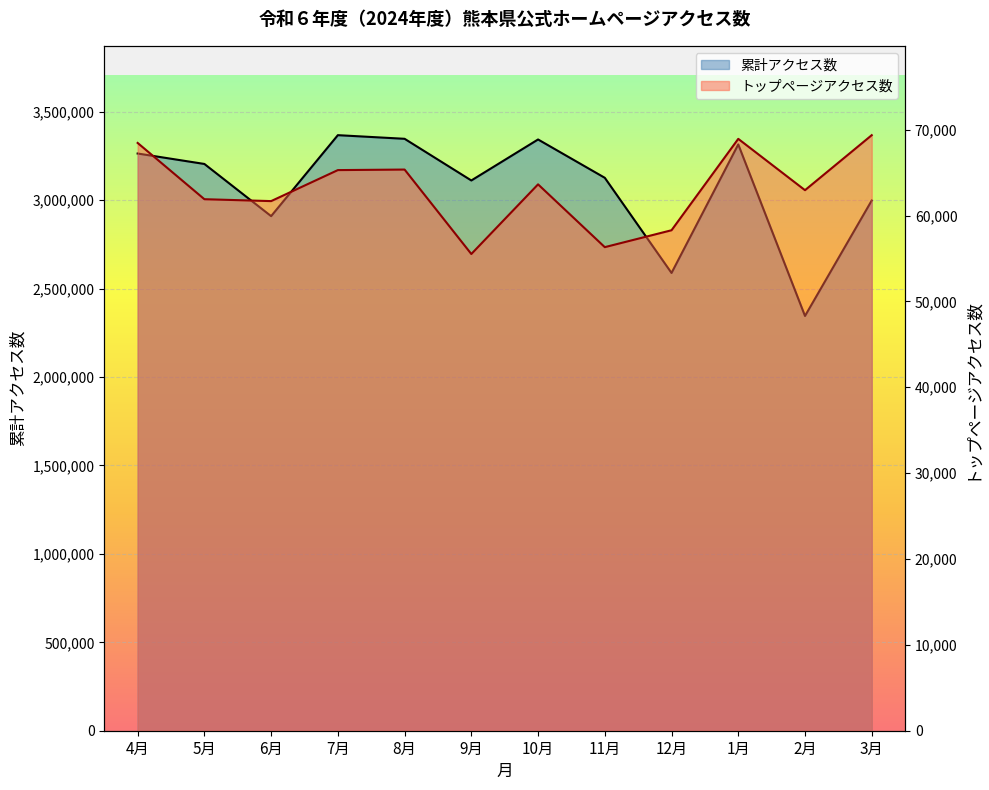

The 累計アクセス数 series shows 3111768 at 9月. True or false?

True